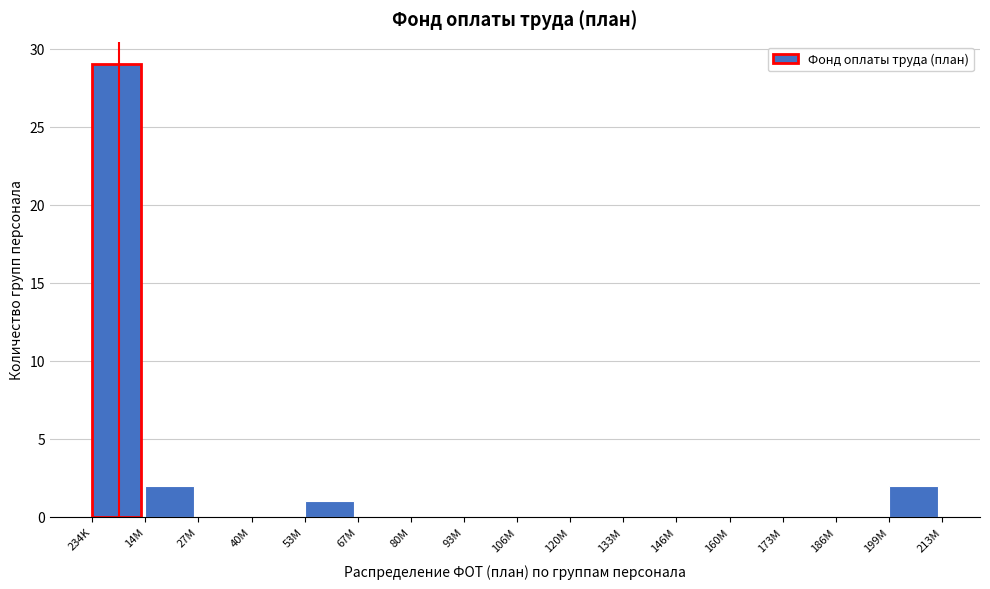

Reading left to right, transcribe all the data shown in this chart.

234K=29	14M=2	27M=0	40M=0	53M=1	67M=0	80M=0	93M=0	106M=0	120M=0	133M=0	146M=0	160M=0	173M=0	186M=0	199M=2